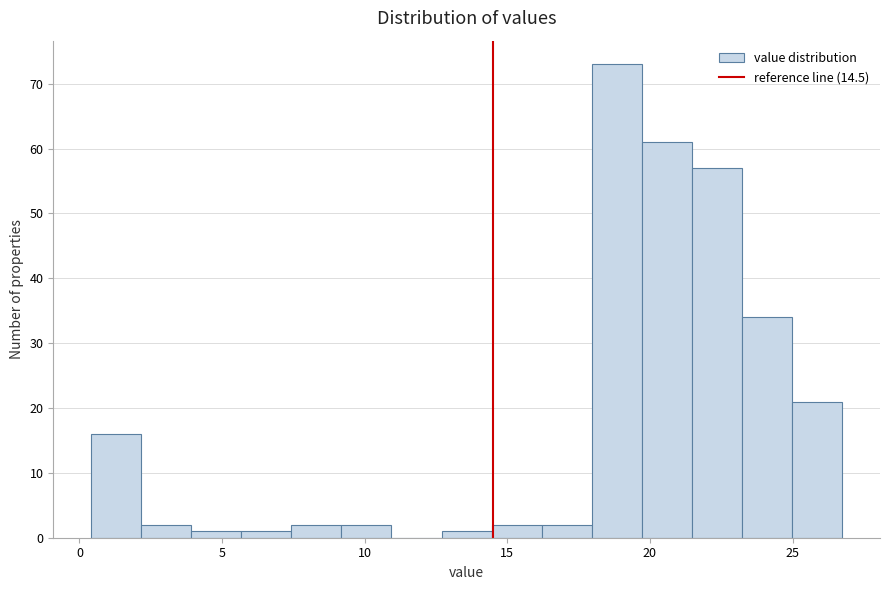

Around what value on the x-axis is the tallest bar? Give the approximate position of its centre, as read against the axis.

19.0